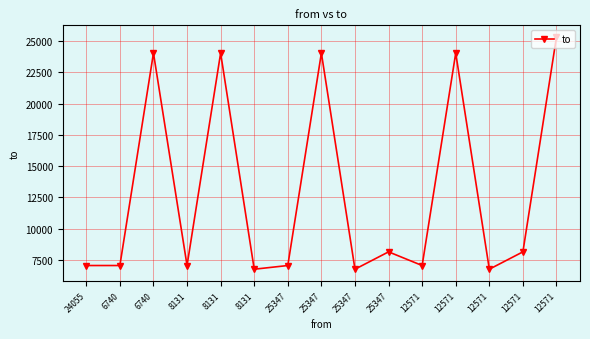

Count the number of data series in this chart.

1